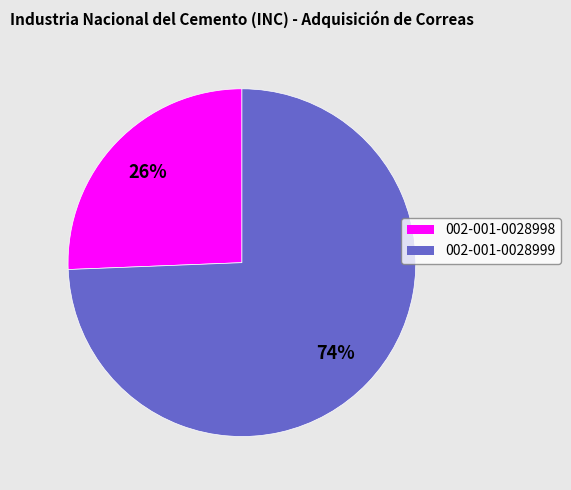

Do 002-001-0028999 and 002-001-0028998 together represent more than half of the pie?

Yes